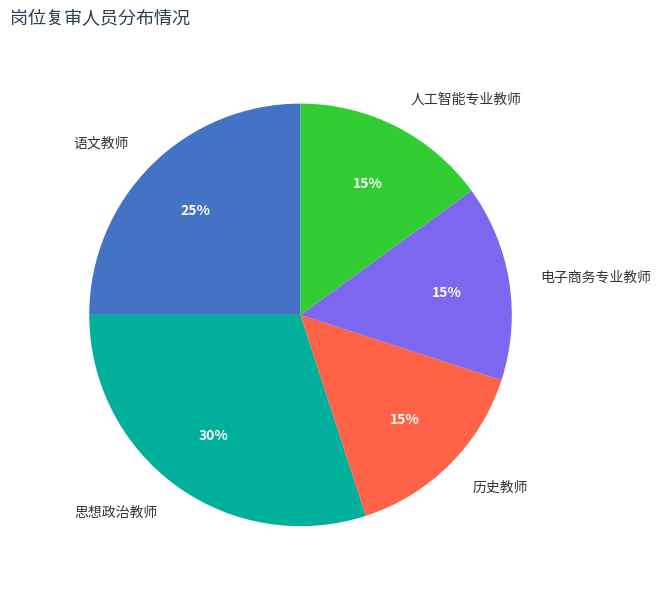

Do 思想政治教师 and 历史教师 together represent more than half of the pie?

No